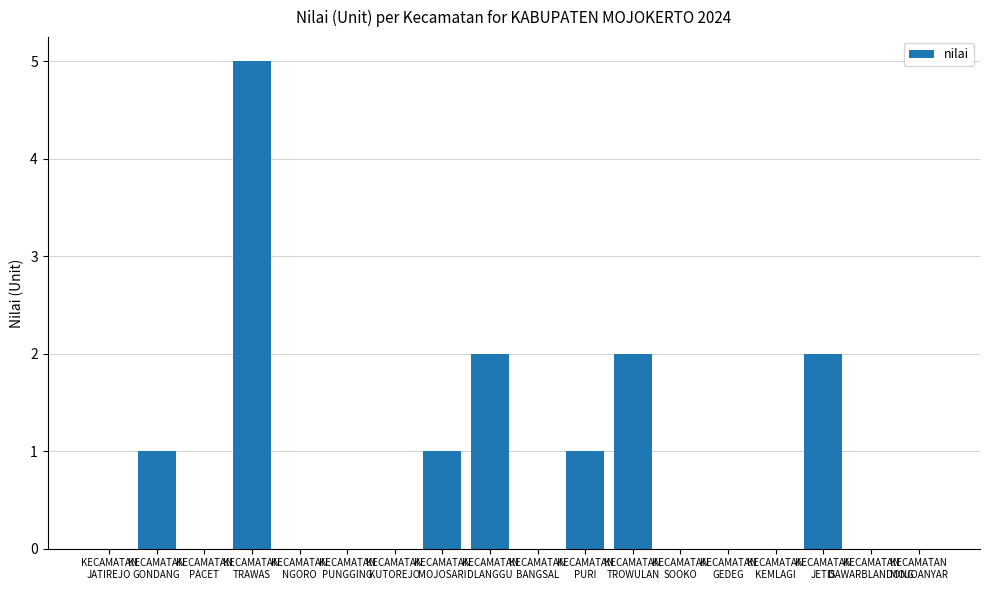

Is it true that the value at KECAMATAN
DLANGGU is 2?

True